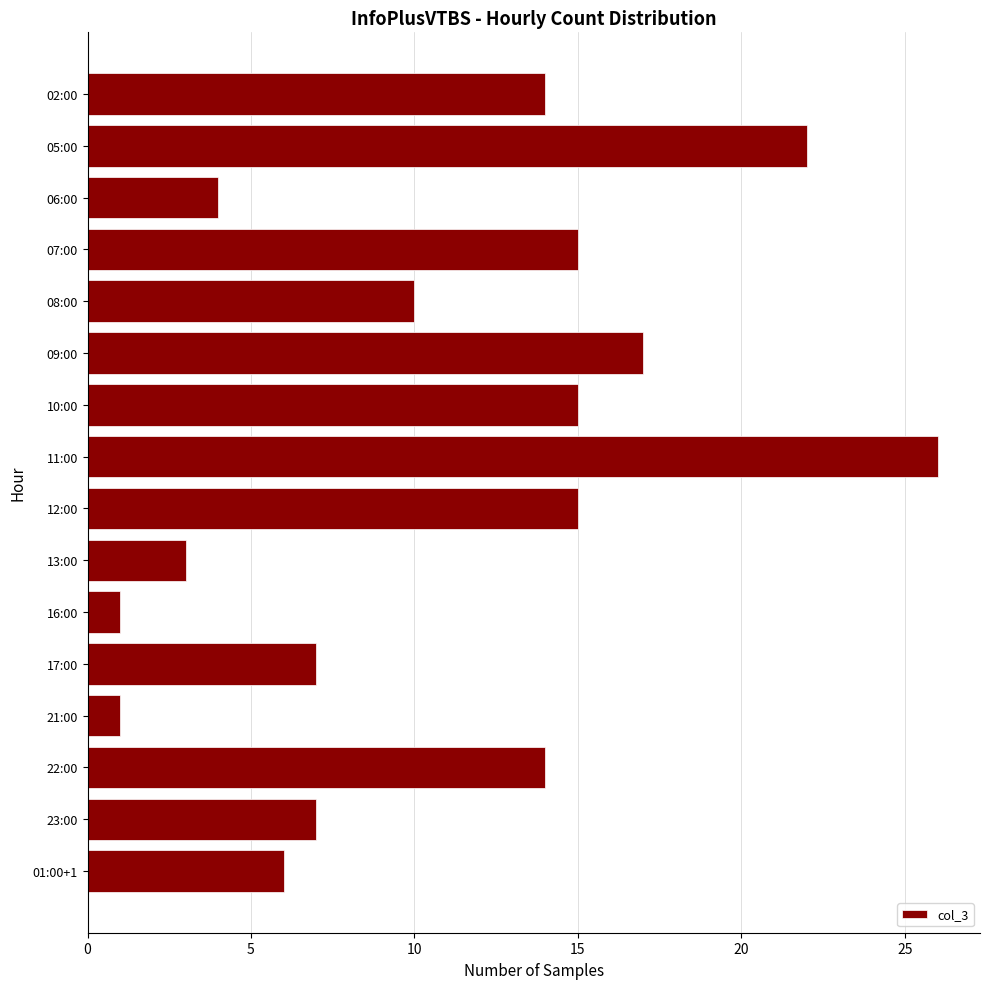

The value at 02:00 is 24. True or false?

False